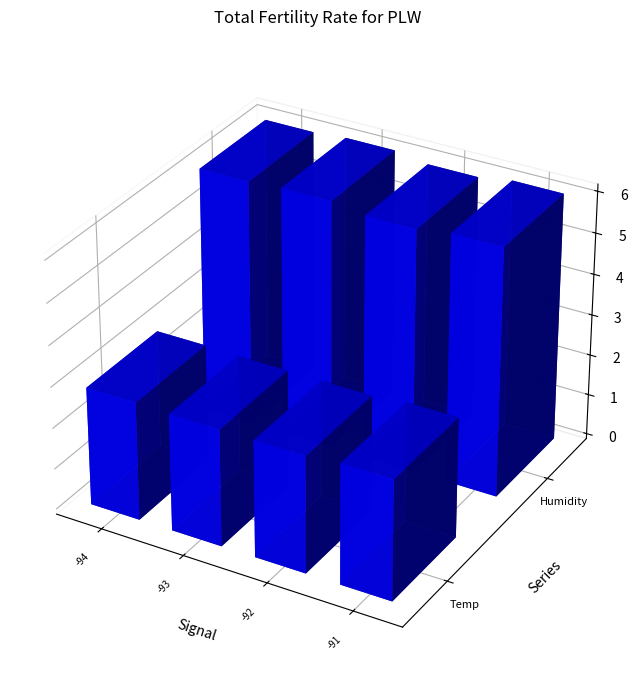

Is it true that Max_cycle equals 12266.6 at 12?

False